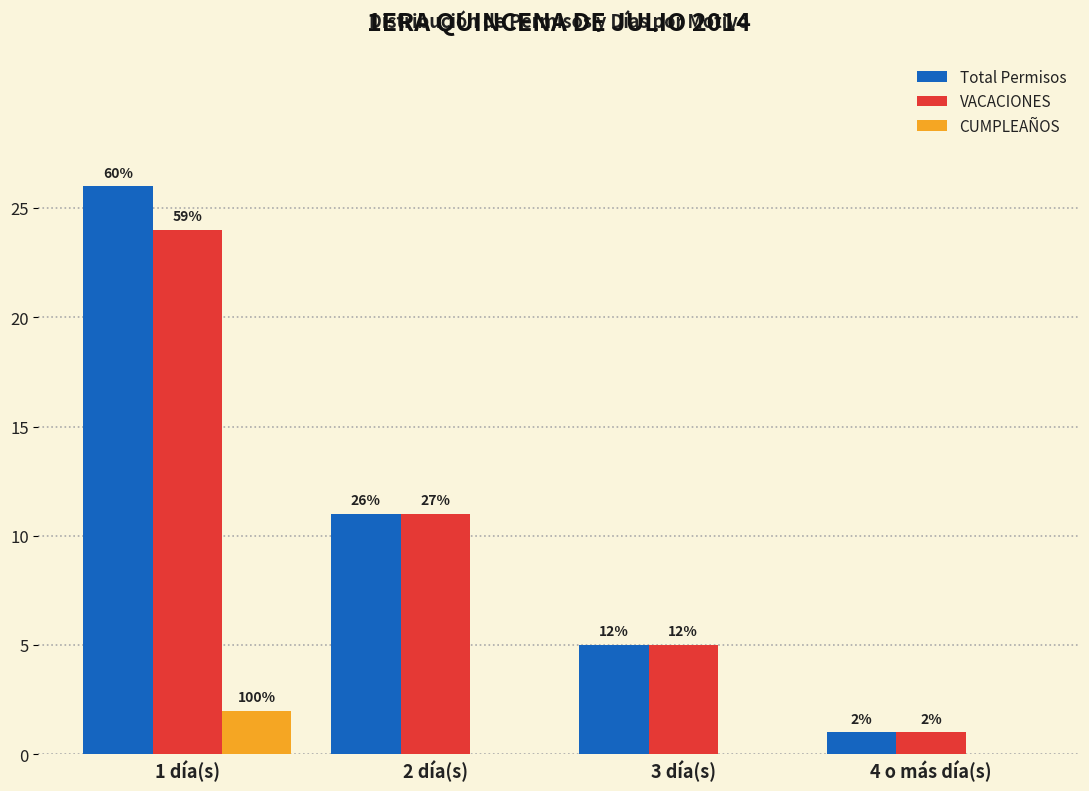

What is the sum of all VACACIONES values?

41